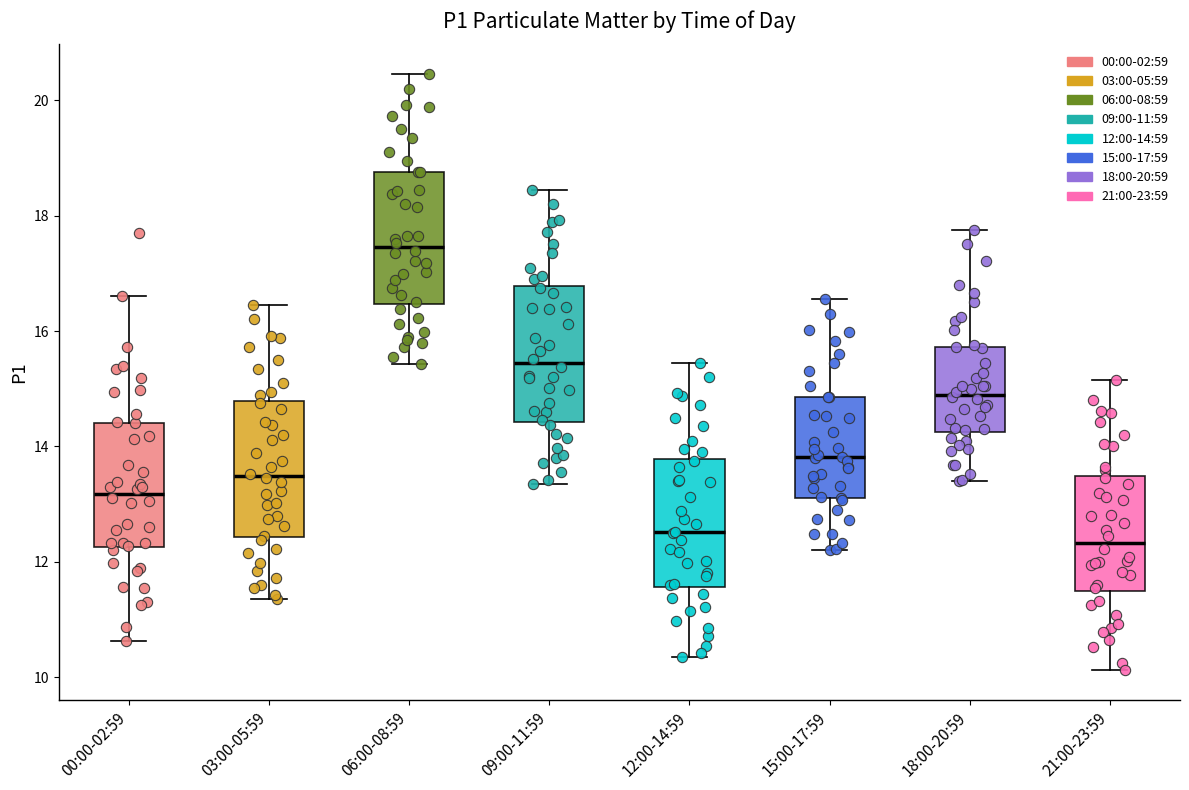

Reading left to right, transcribe this box plot: for each box, give where its median line is, the range the box spans, and where its two whiskers end, as read against the y-axis. The values are not printed on the chart, so give them approximately, as read against the axis.

00:00-02:59: median 13.2, box 12.2 to 14.4, whiskers 10.6 to 16.6
03:00-05:59: median 13.4, box 12.4 to 14.8, whiskers 11.4 to 16.4
06:00-08:59: median 17.4, box 16.4 to 18.8, whiskers 15.4 to 20.4
09:00-11:59: median 15.4, box 14.4 to 16.8, whiskers 13.4 to 18.4
12:00-14:59: median 12.6, box 11.6 to 13.8, whiskers 10.4 to 15.4
15:00-17:59: median 13.8, box 13.2 to 14.8, whiskers 12.2 to 16.6
18:00-20:59: median 15.0, box 14.2 to 15.8, whiskers 13.4 to 17.8
21:00-23:59: median 12.4, box 11.4 to 13.4, whiskers 10.2 to 15.2